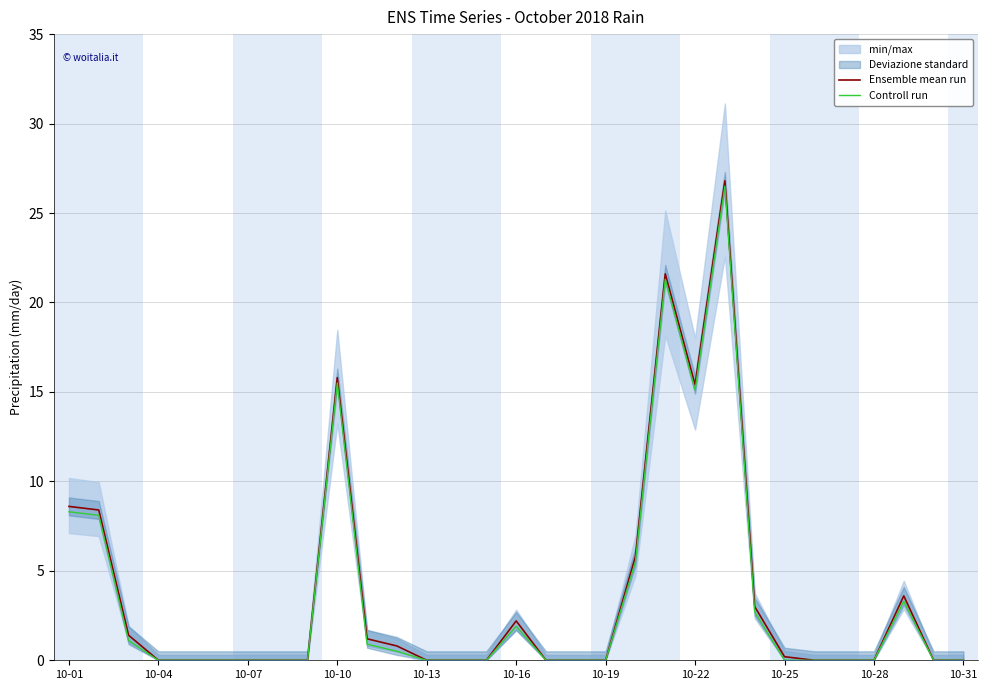

True or false: Controll run and Ensemble mean run cross at least once.

False